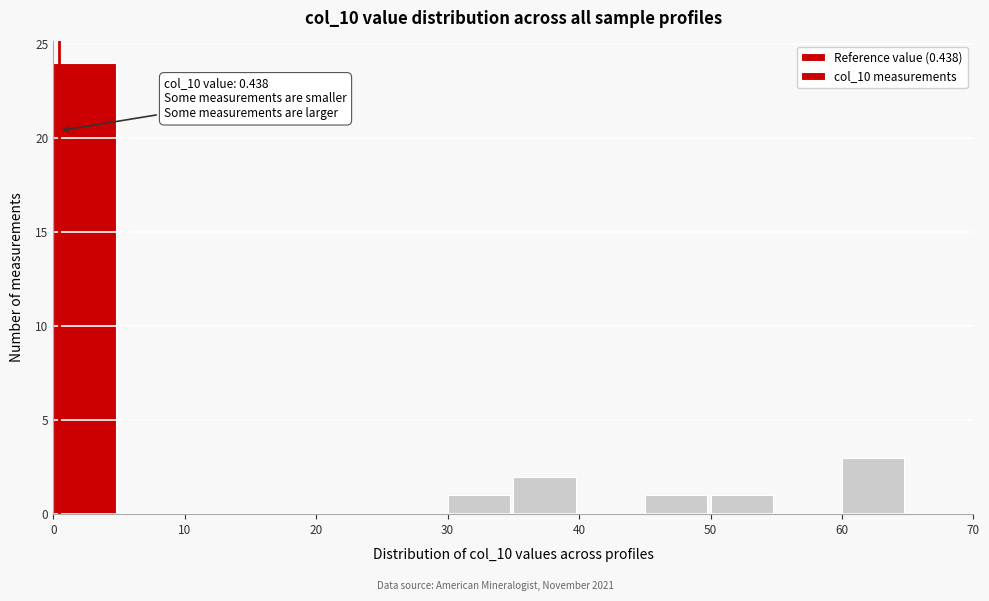

Which range on the x-axis has the tallest bar?

0 to 5